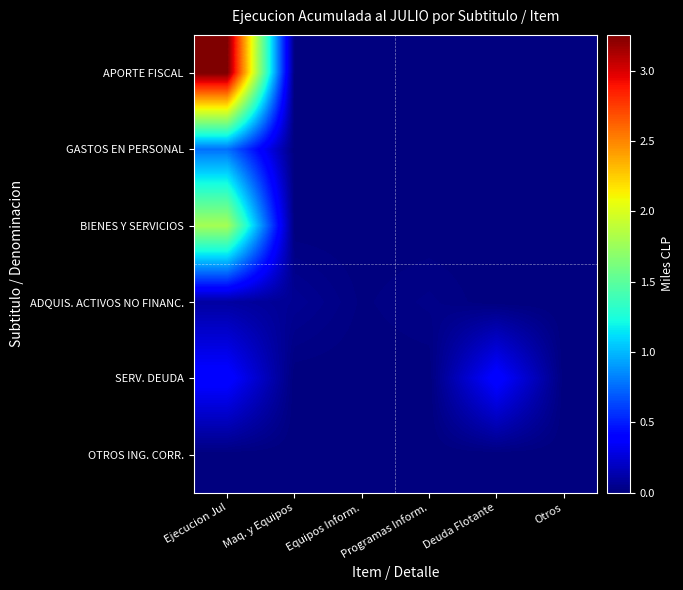

Reading left to right, what are all the values shown in this chart?

APORTE FISCAL: Ejecucion Jul=3253561	Maq. y Equipos=0	Equipos Inform.=0	Programas Inform.=0	Deuda Flotante=0	Otros=0
GASTOS EN PERSONAL: Ejecucion Jul=768970	Maq. y Equipos=0	Equipos Inform.=0	Programas Inform.=0	Deuda Flotante=0	Otros=0
BIENES Y SERVICIOS: Ejecucion Jul=1787735	Maq. y Equipos=0	Equipos Inform.=0	Programas Inform.=0	Deuda Flotante=0	Otros=0
ADQUIS. ACTIVOS NO FINANC.: Ejecucion Jul=100016	Maq. y Equipos=61236	Equipos Inform.=9179	Programas Inform.=29601	Deuda Flotante=0	Otros=0
SERV. DEUDA: Ejecucion Jul=410189	Maq. y Equipos=0	Equipos Inform.=0	Programas Inform.=0	Deuda Flotante=410189	Otros=0
OTROS ING. CORR.: Ejecucion Jul=0	Maq. y Equipos=0	Equipos Inform.=0	Programas Inform.=0	Deuda Flotante=0	Otros=0